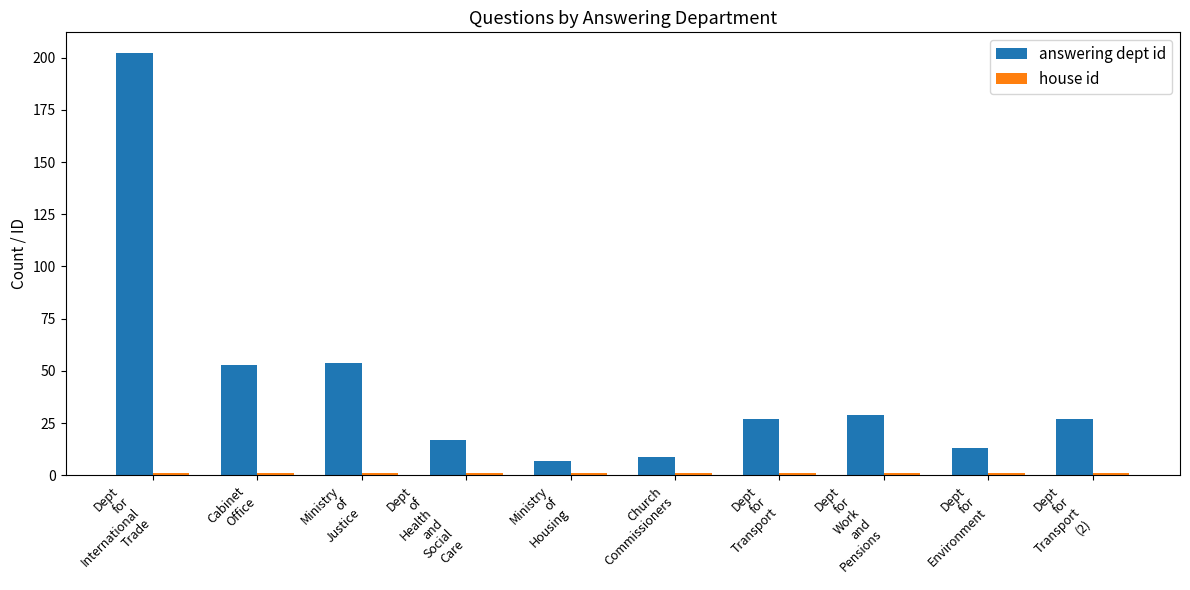

What is the greatest value displayed?

202